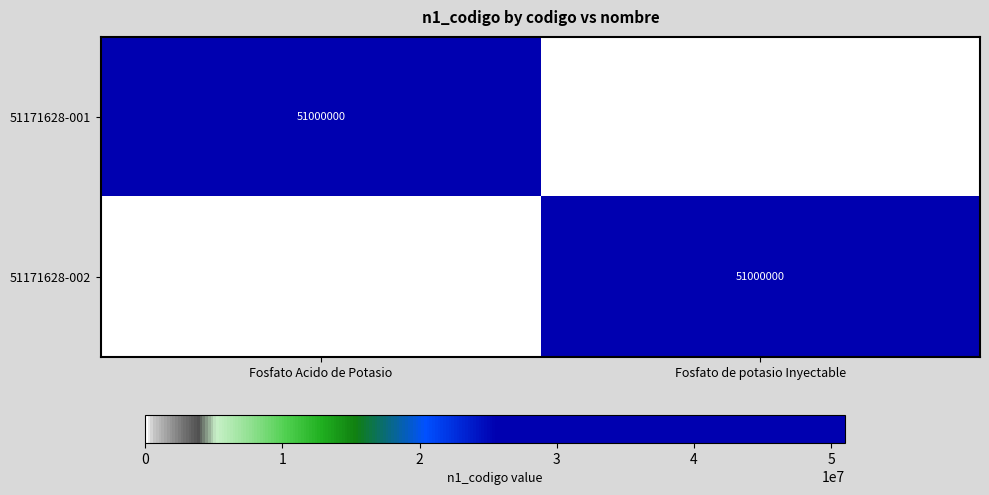

The 51171628-001 series shows 51000000 at Fosfato Acido de Potasio. True or false?

True